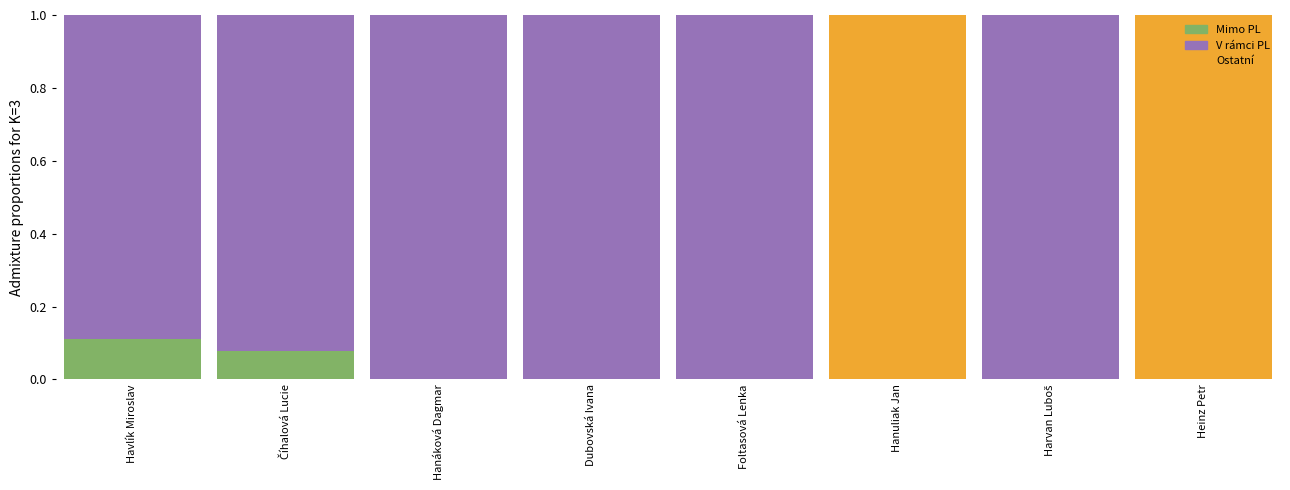

The value of Mimo PL at Foltasová Lenka is 0.0. True or false?

True